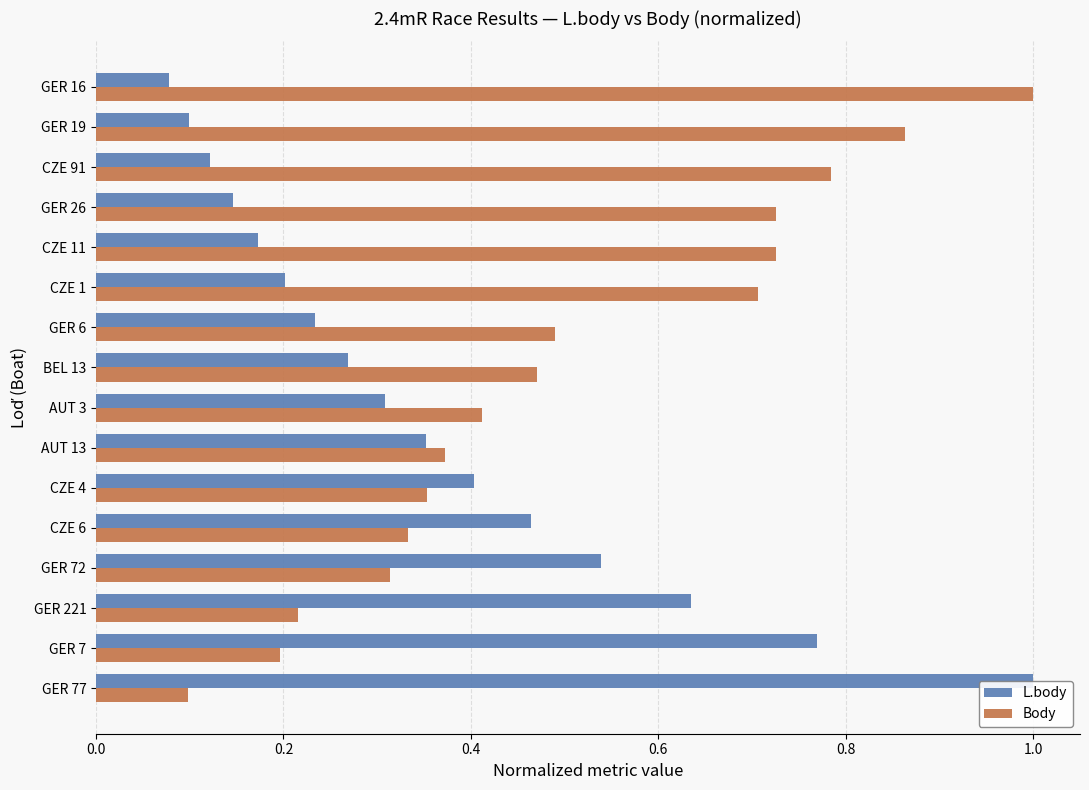

What are all the series names shown in the legend?

L.body, Body